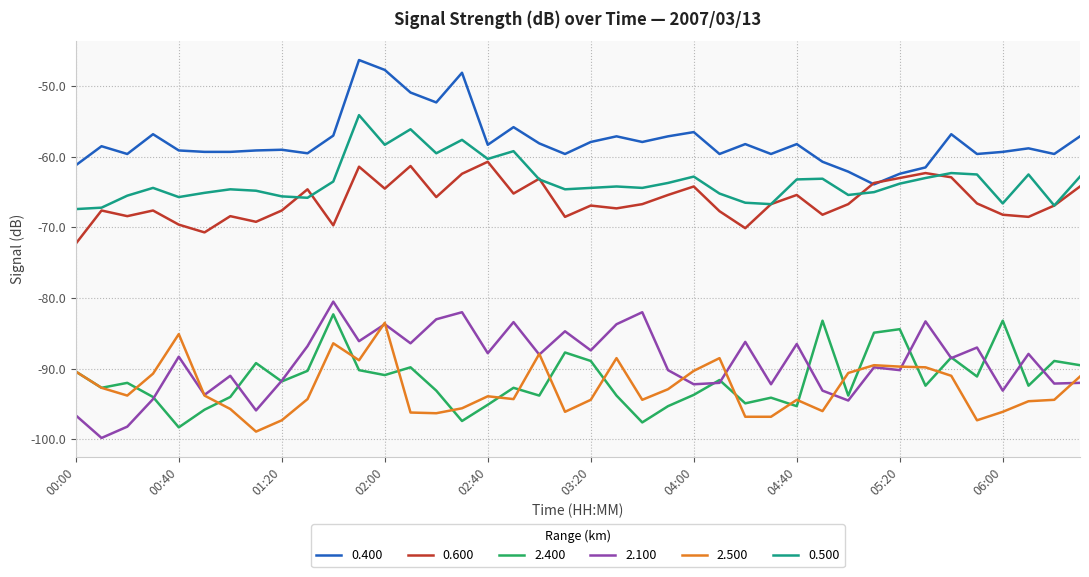

Is this an area chart (filled region under the line)?

No